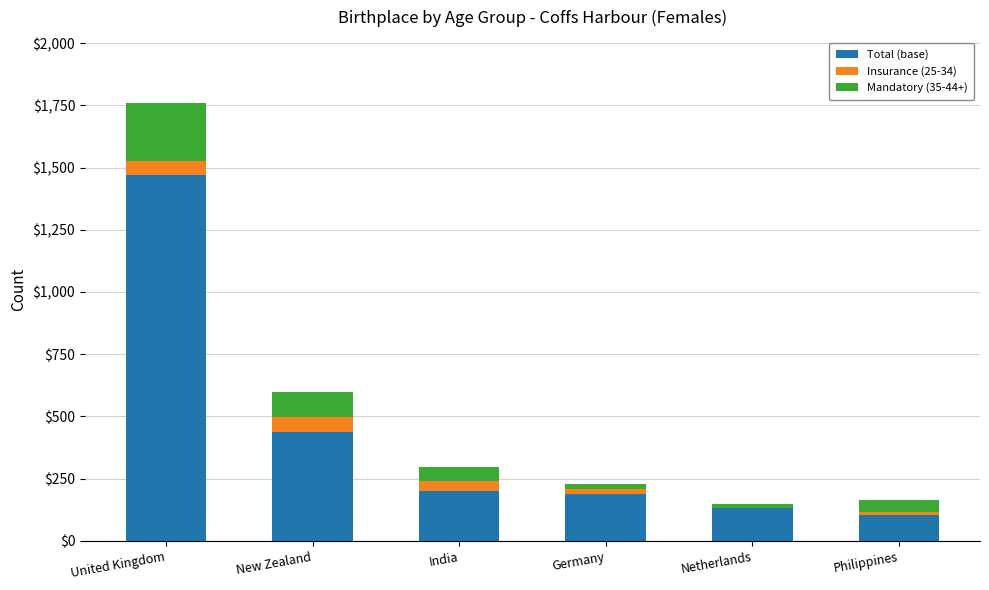

Which category has the highest value in the Total (base) series?

United Kingdom